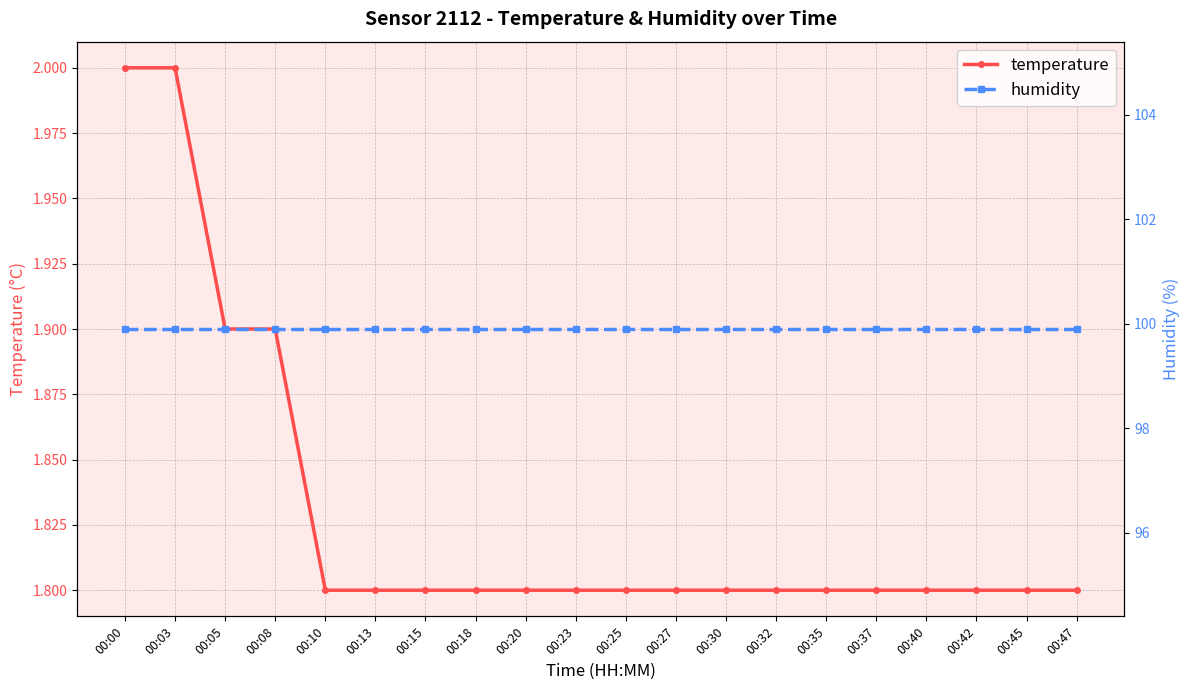

At which category is the sum across all series the highest?

00:00